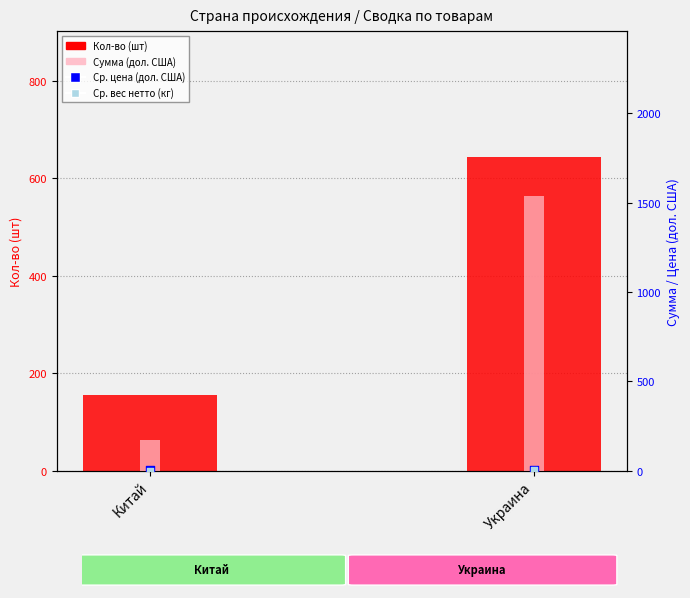

Which series reaches the minimum Y coordinate?

Ср. вес нетто (кг)